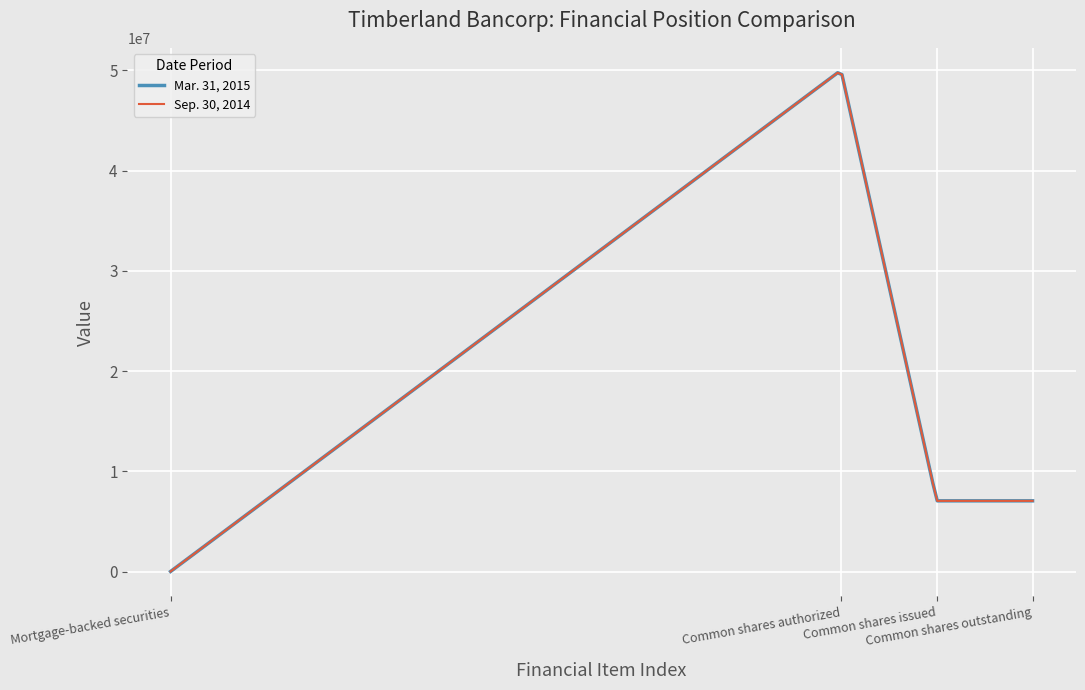

How many lines are shown in the chart?

2